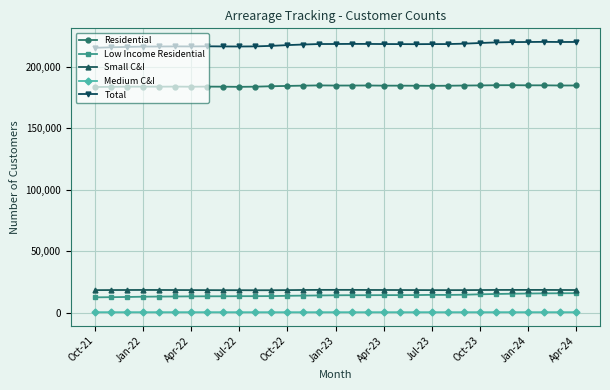

At how many categories does at least one series exceed 104371?

31